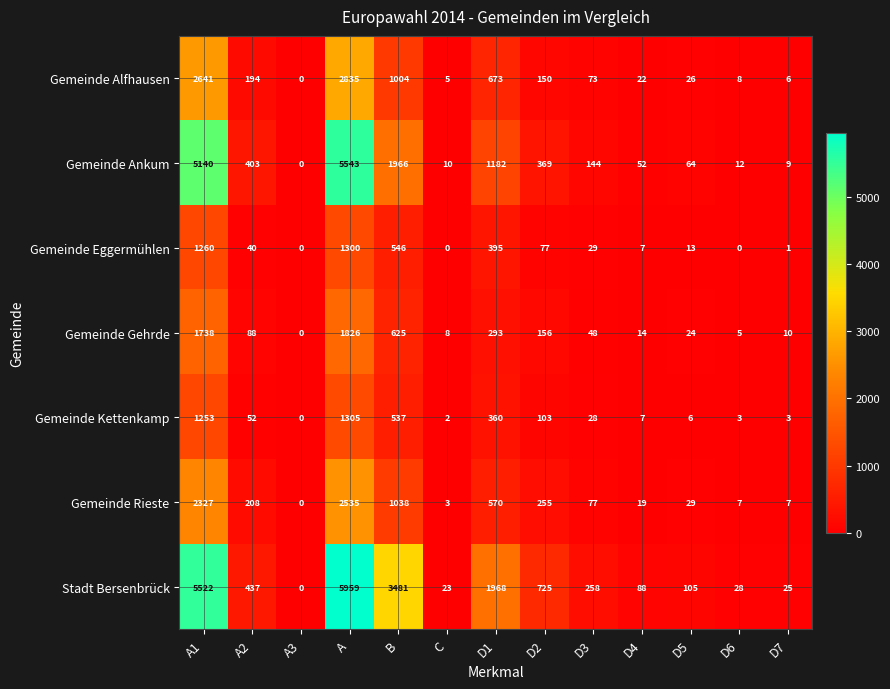

What is the difference between the maximum and minimum values in the Gemeinde Ankum series?

5543